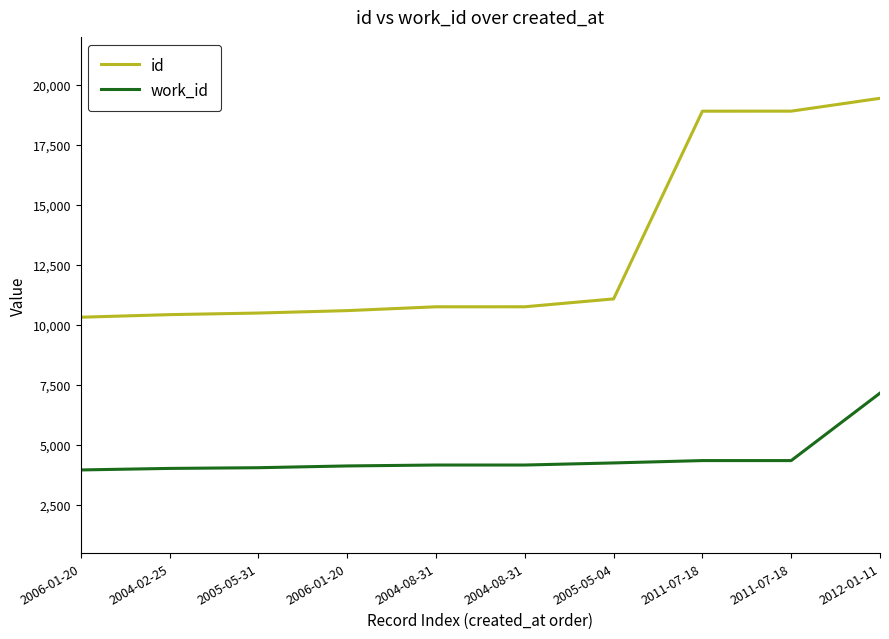

True or false: id and work_id cross at least once.

False